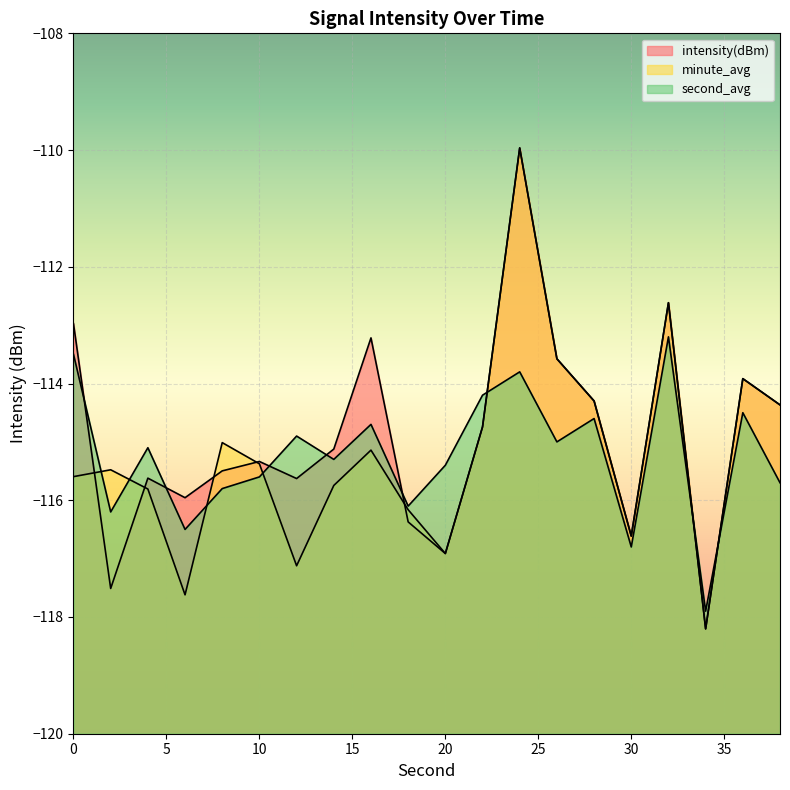

What is the difference between the maximum and minimum values in the second_avg series?

4.7